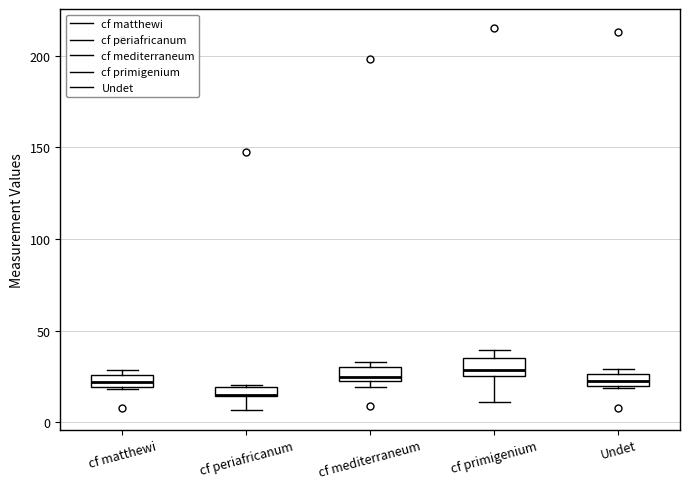

Where is the lower edge of the box for Undet on the y-axis? The values are not printed on the chart, so give them approximately, as read against the axis.

20